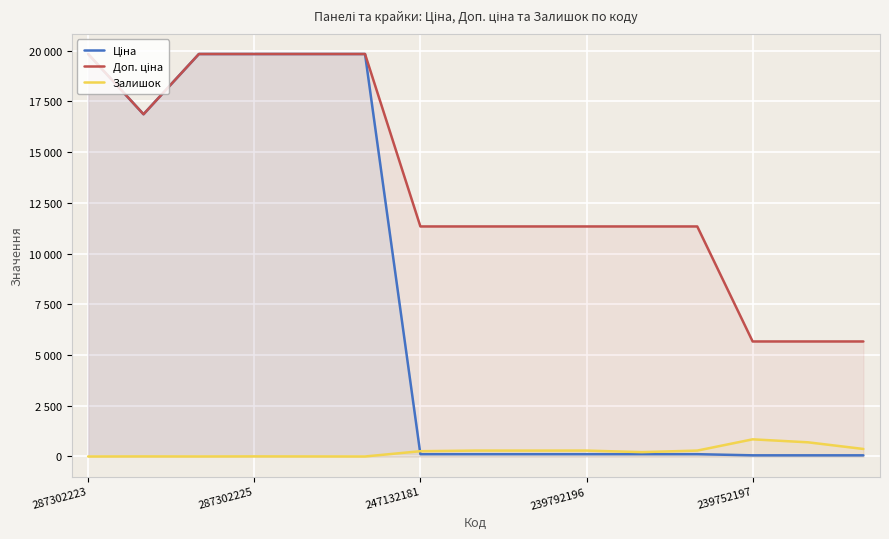

Rank the series by their average value, from highest to lowest.

Доп. ціна, Ціна, Залишок